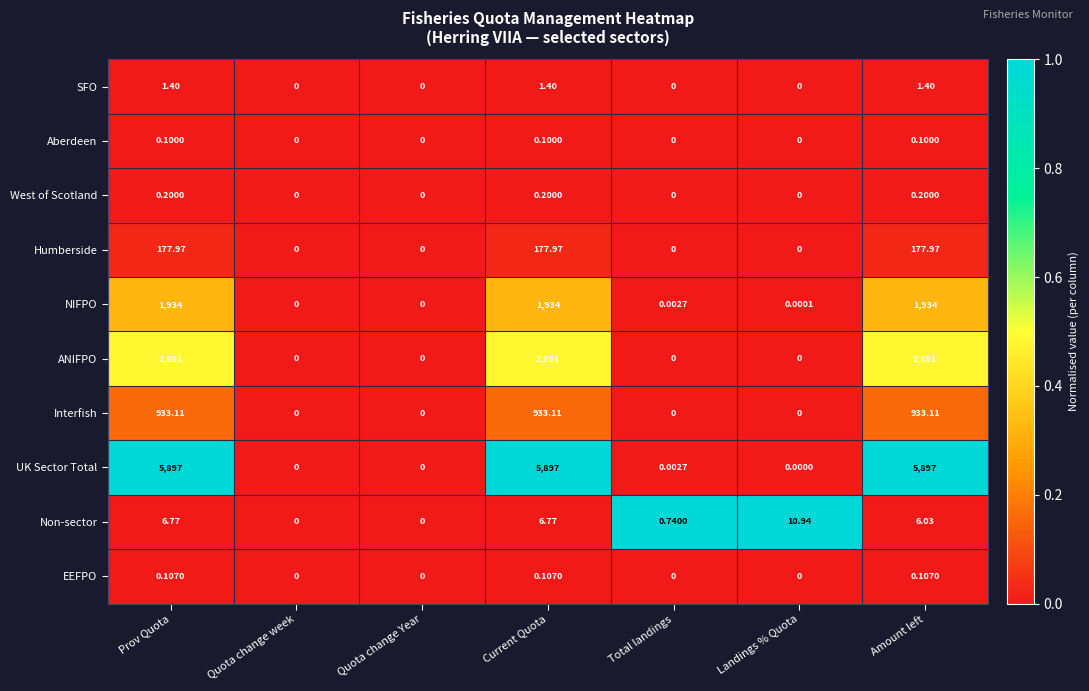

At which label is UK Sector Total closest to 2948?

Total landings